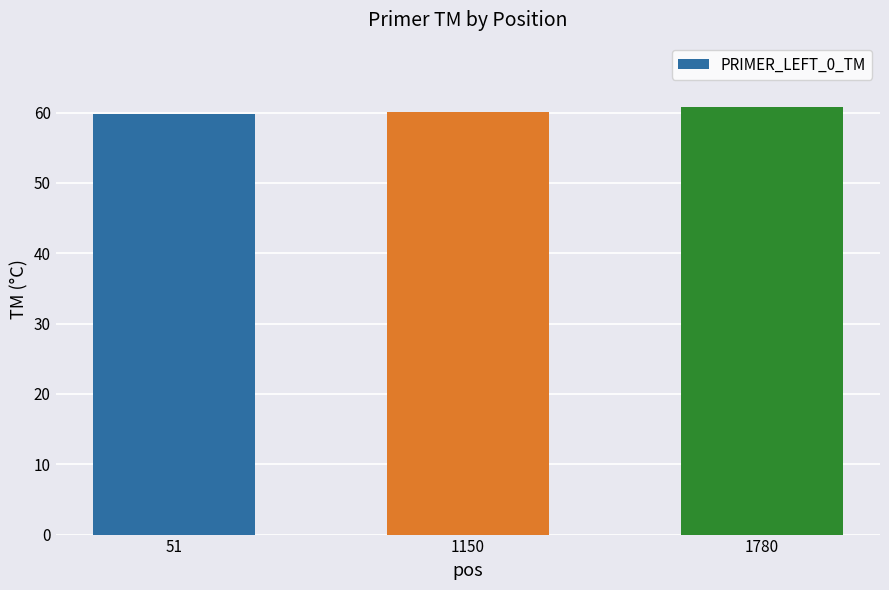

Approximately how many times larger is the value at 1780 compared to 1150?

1.0